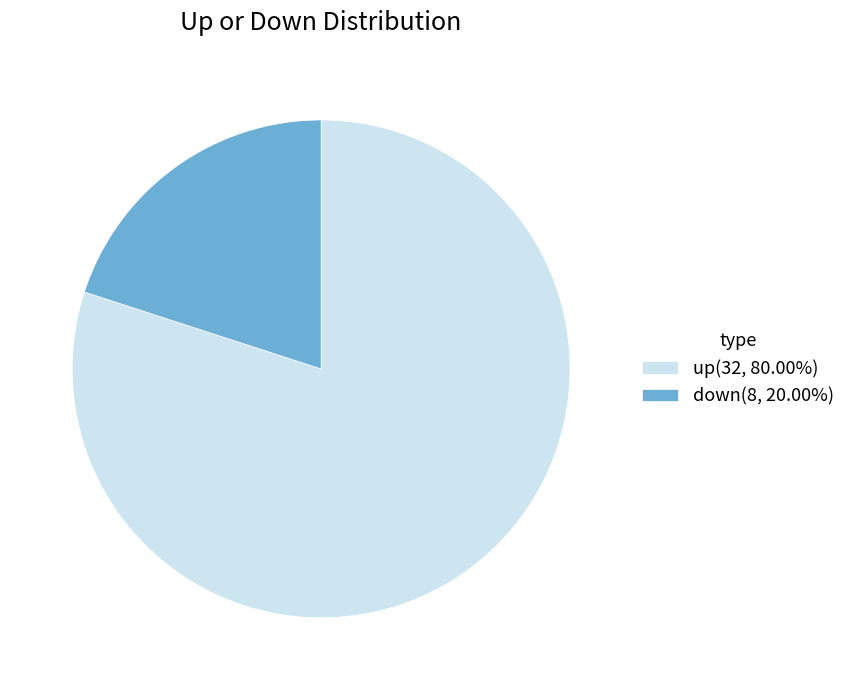

Which category accounts for the majority?

up